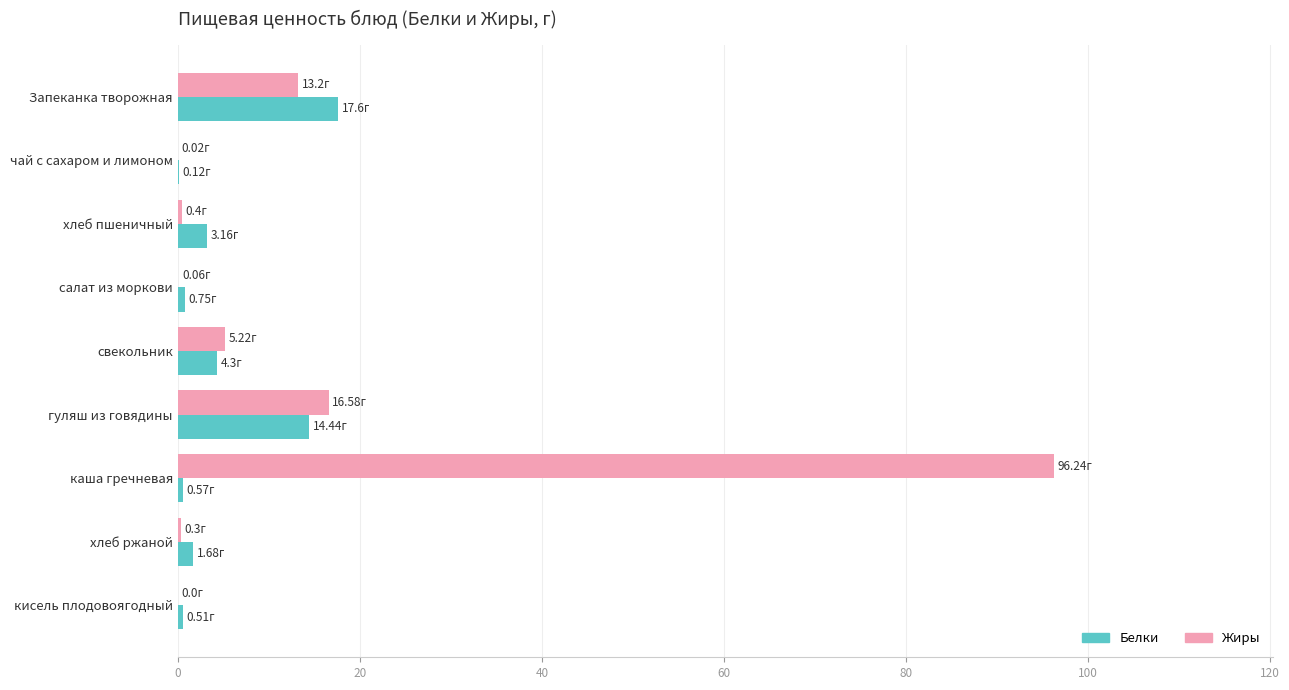

Between Запеканка творожная and свекольник, which series saw the biggest shift?

Белки